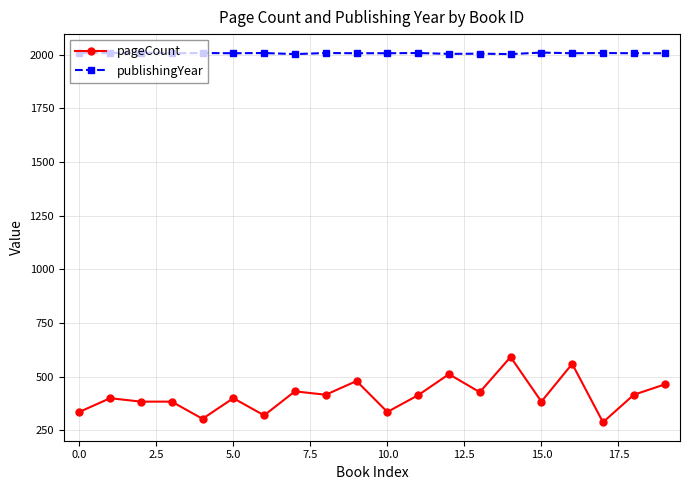

True or false: pageCount has more than 1 interior local peaks.

True